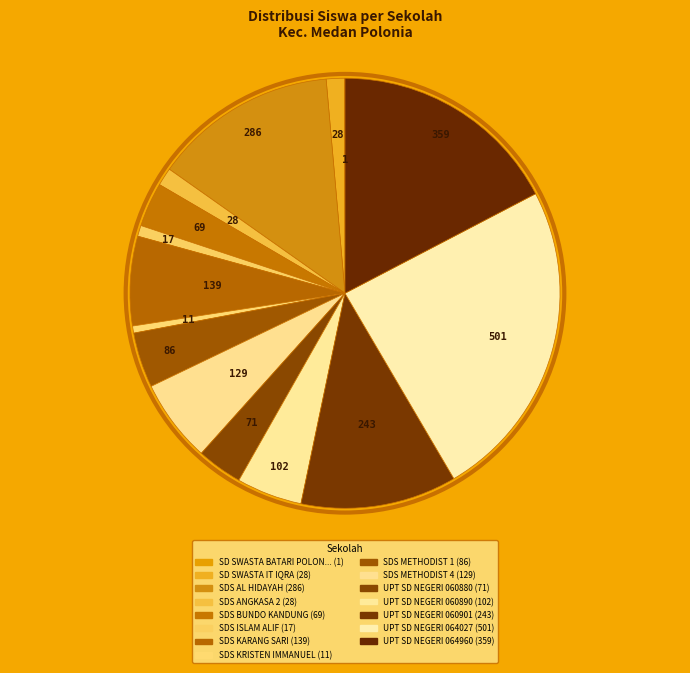

Rank the categories by value from highest to lowest.

UPT SD NEGERI 064027, UPT SD NEGERI 064960, SDS AL HIDAYAH, UPT SD NEGERI 060901, SDS KARANG SARI, SDS METHODIST 4, UPT SD NEGERI 060890, SDS METHODIST 1, UPT SD NEGERI 060880, SDS BUNDO KANDUNG, SD SWASTA IT IQRA, SDS ANGKASA 2, SDS ISLAM ALIF, SDS KRISTEN IMMANUEL, SD SWASTA BATARI POLONIA